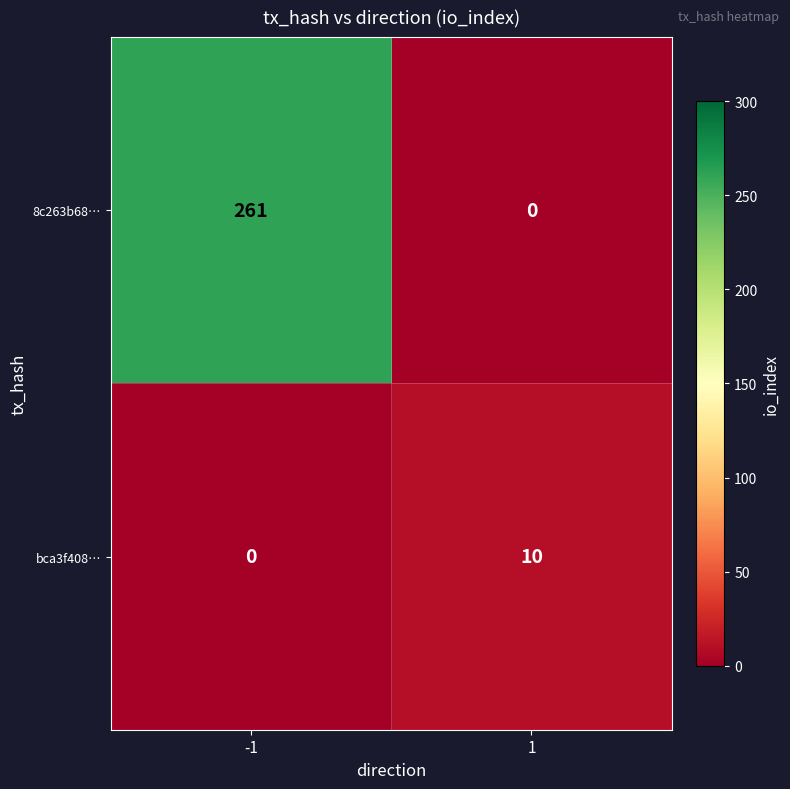

Which series has the widest spread of values?

8c263b68…